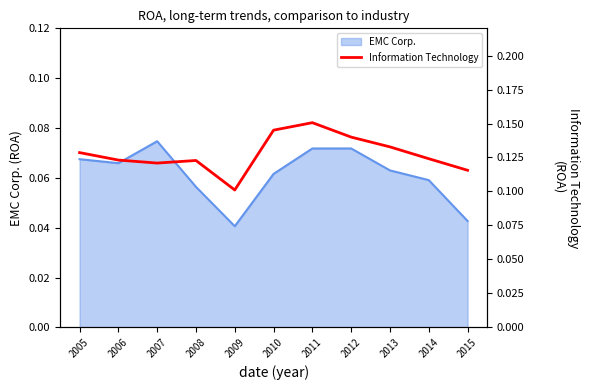

True or false: the data shows 0.2 at 2006.

False